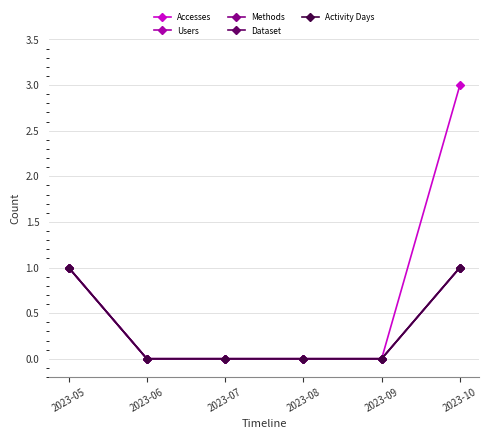

Does the chart display data point markers on the line(s)?

Yes